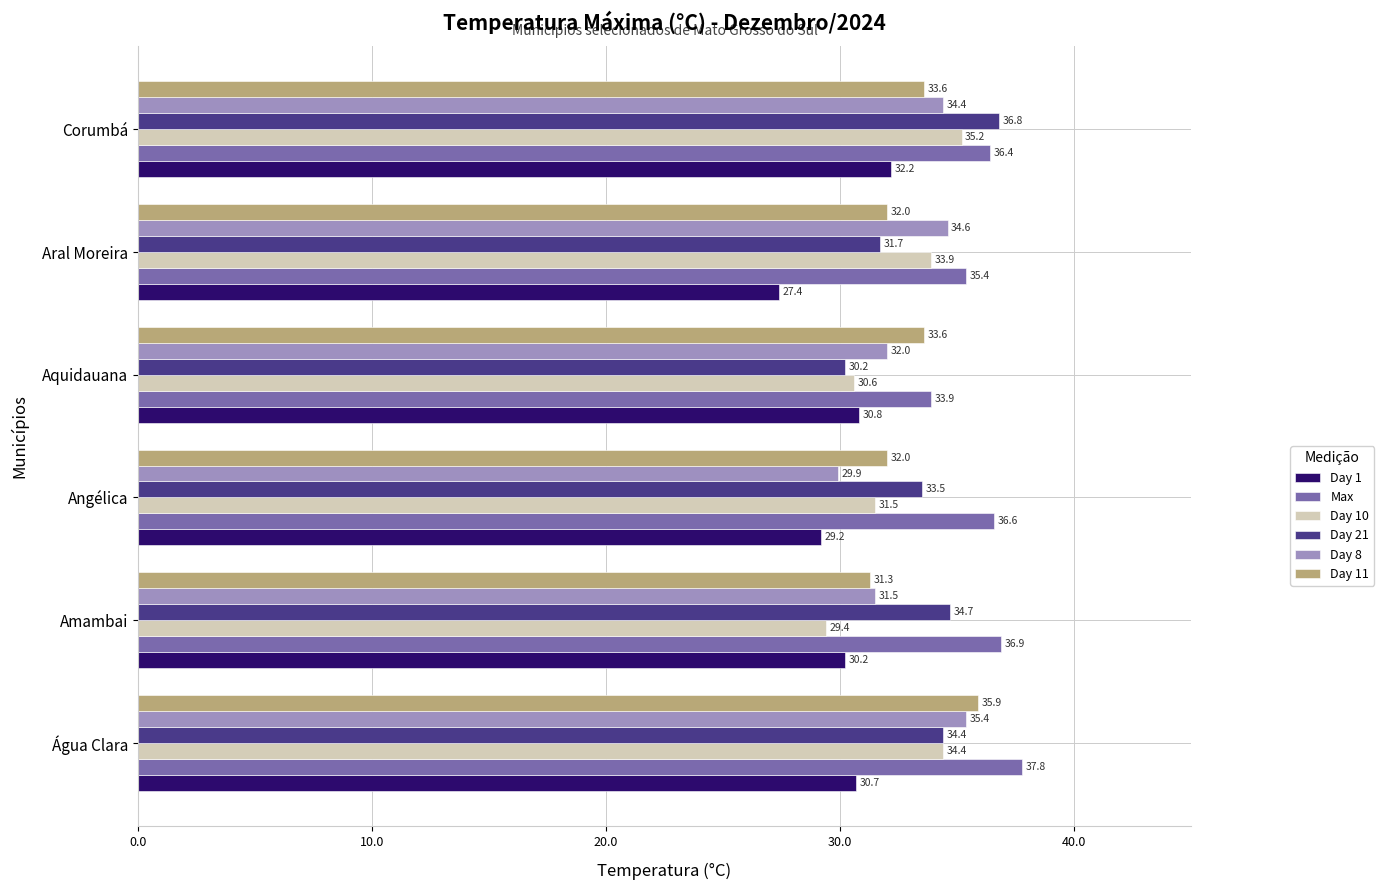

Which series has the largest total across all categories?

Max